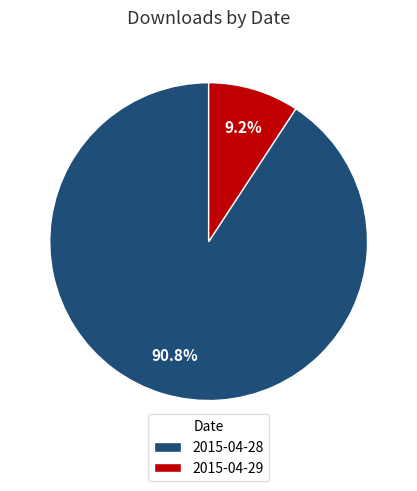

Is 2015-04-28 the majority of the pie?

Yes